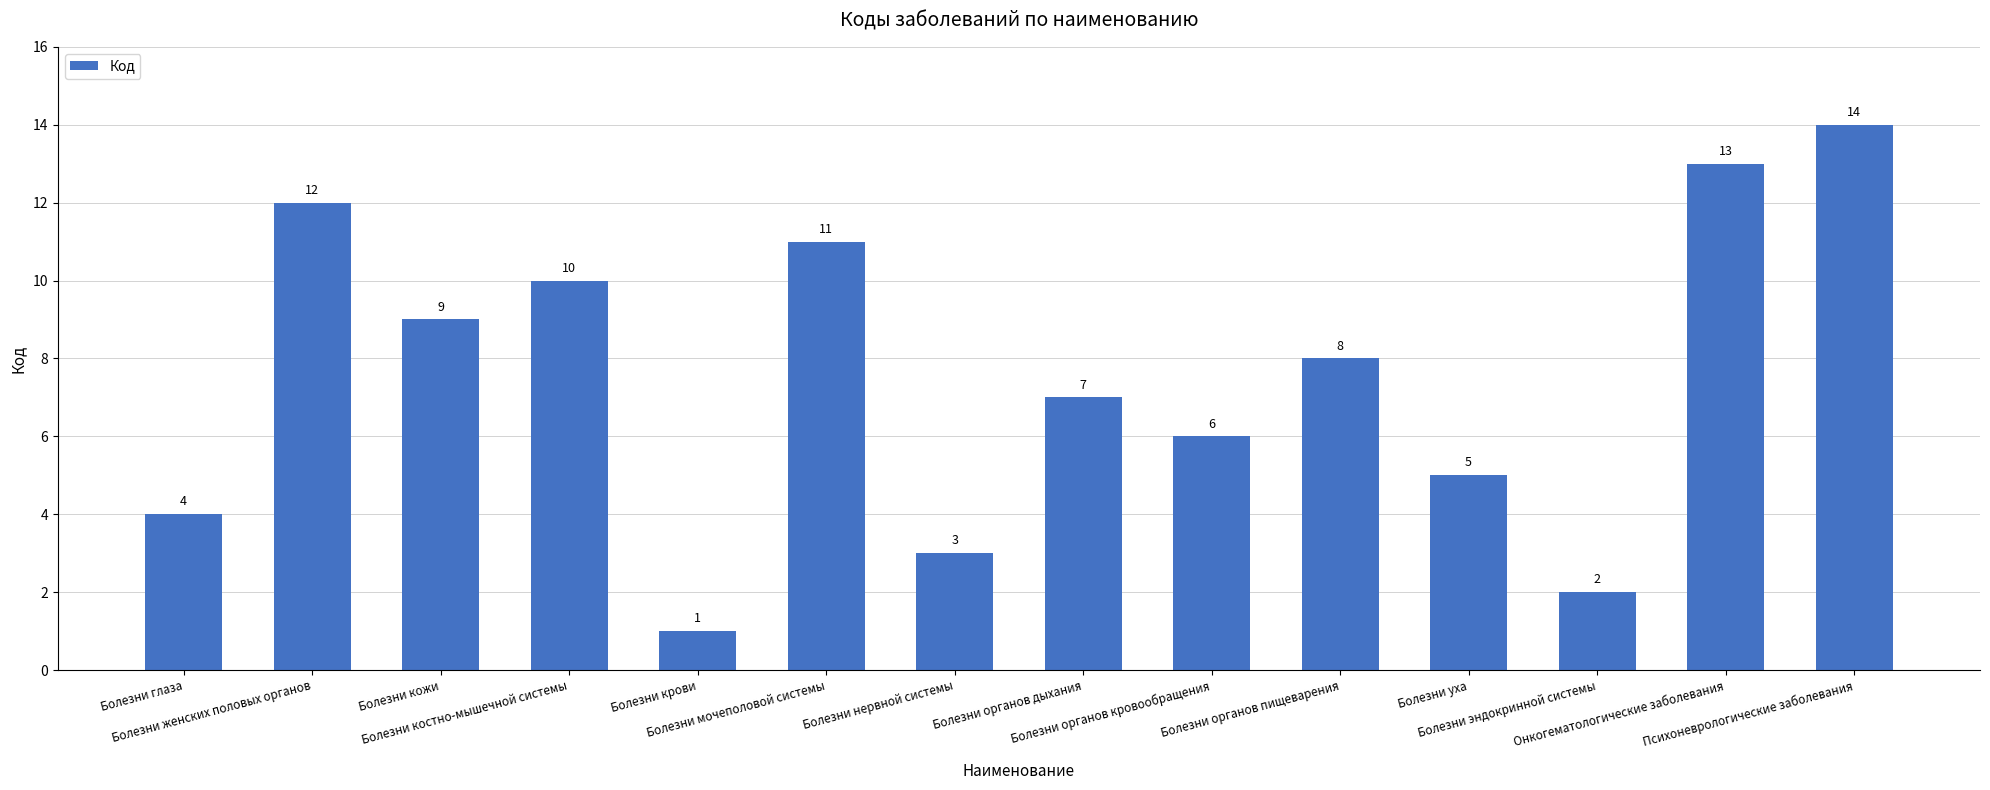

List the labels in order of value, smallest first.

Болезни крови, Болезни эндокринной системы, Болезни нервной системы, Болезни глаза, Болезни уха, Болезни органов кровообращения, Болезни органов дыхания, Болезни органов пищеварения, Болезни кожи, Болезни костно-мышечной системы, Болезни мочеполовой системы, Болезни женских половых органов, Онкогематологические заболевания, Психоневрологические заболевания